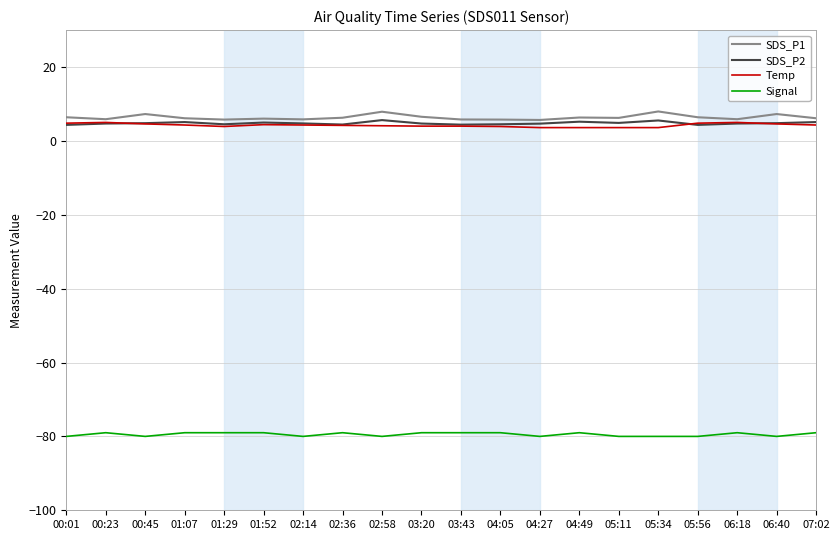

Is the value of Signal at 01:07 greater than the value of Temp at 05:56?

No